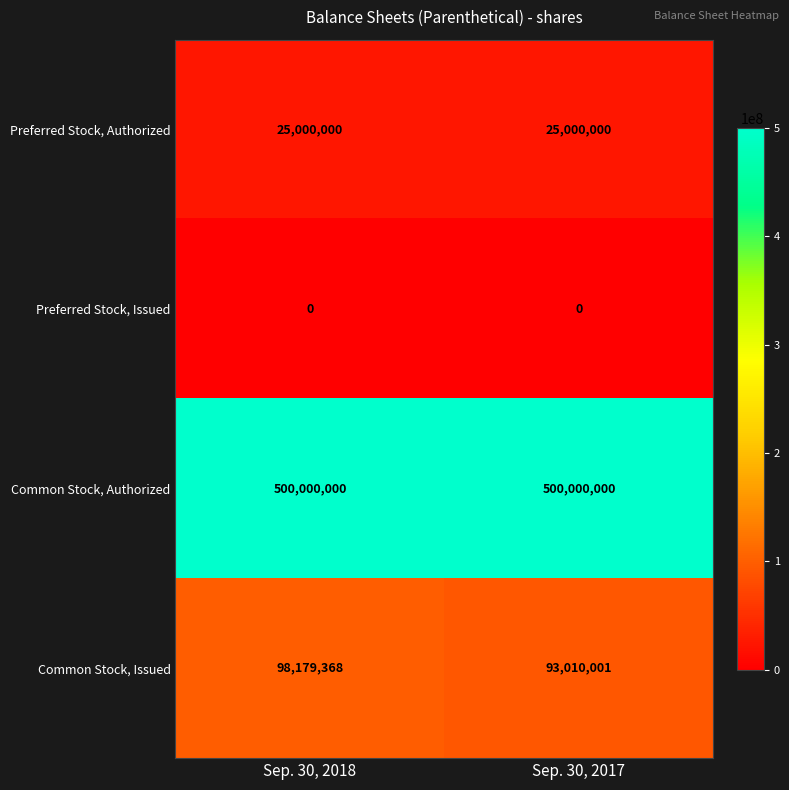

List the series in order of their peak value, highest first.

Common Stock, Authorized, Common Stock, Issued, Preferred Stock, Authorized, Preferred Stock, Issued